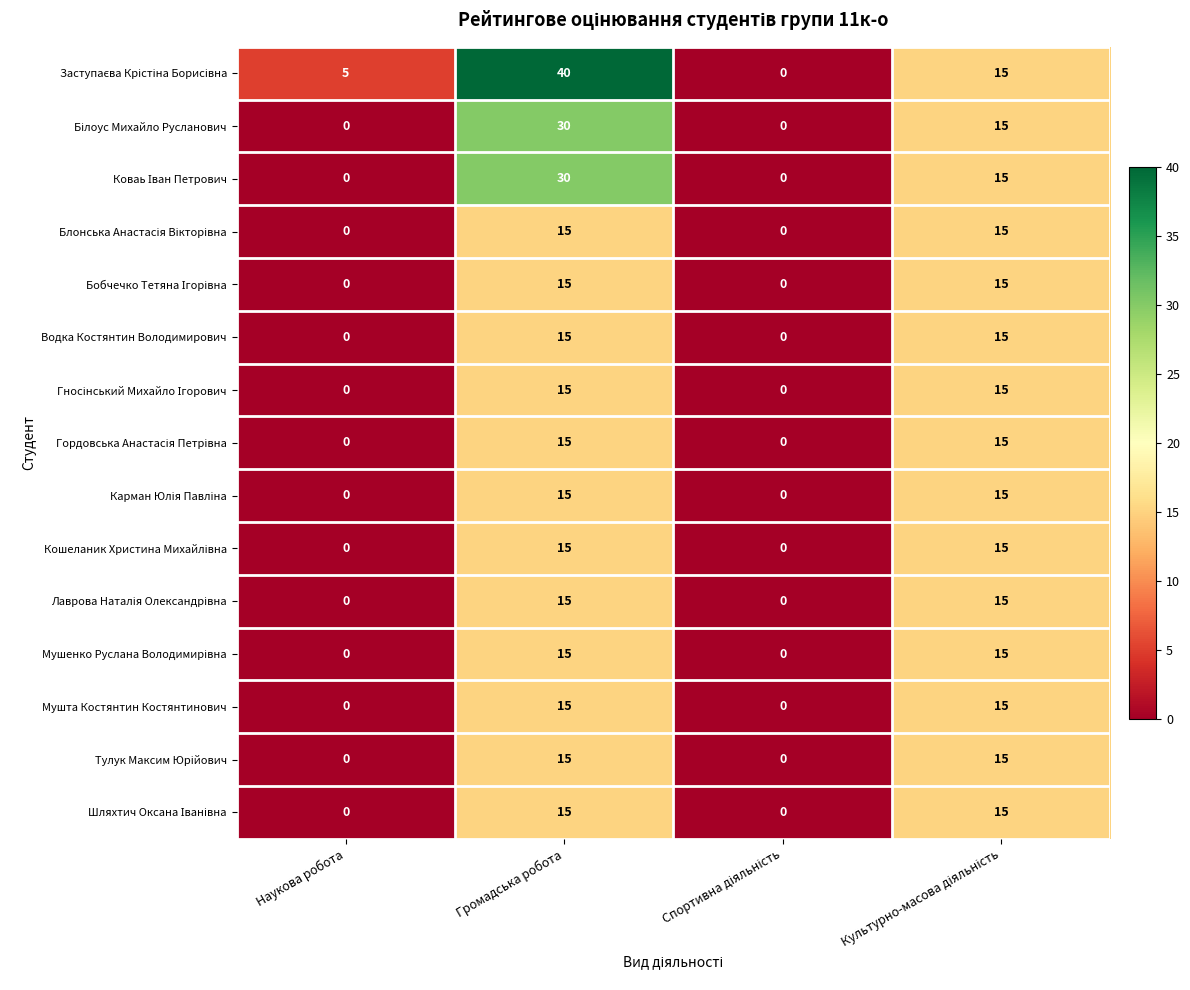

At which category does the chart reach its peak across all series?

Громадська робота